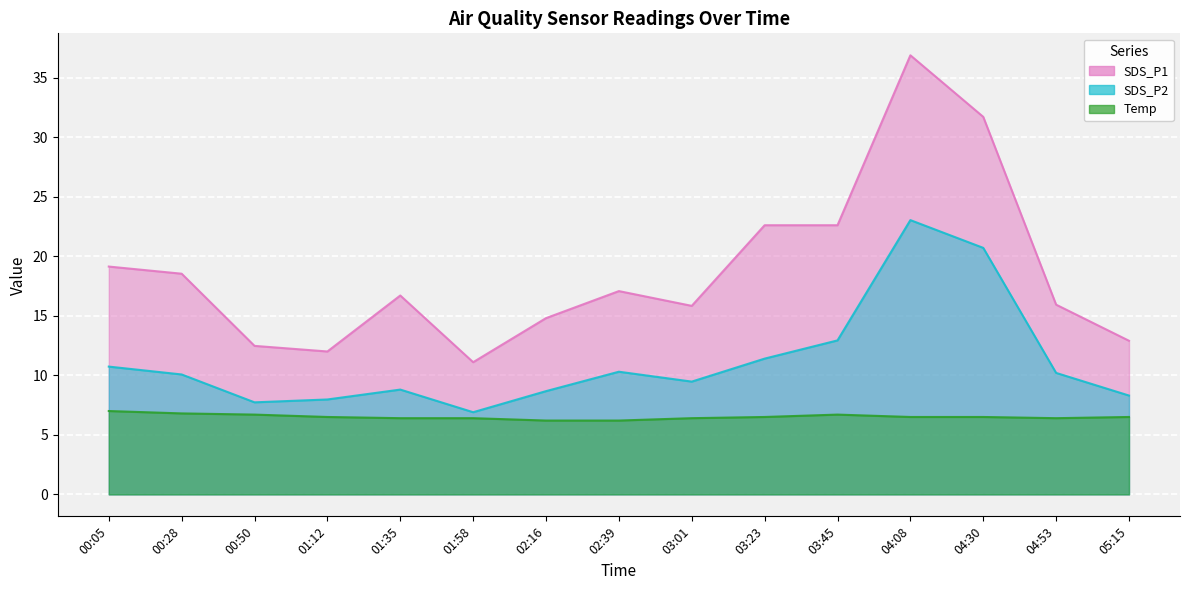

The SDS_P1 series shows 29.5 at 02:39. True or false?

False